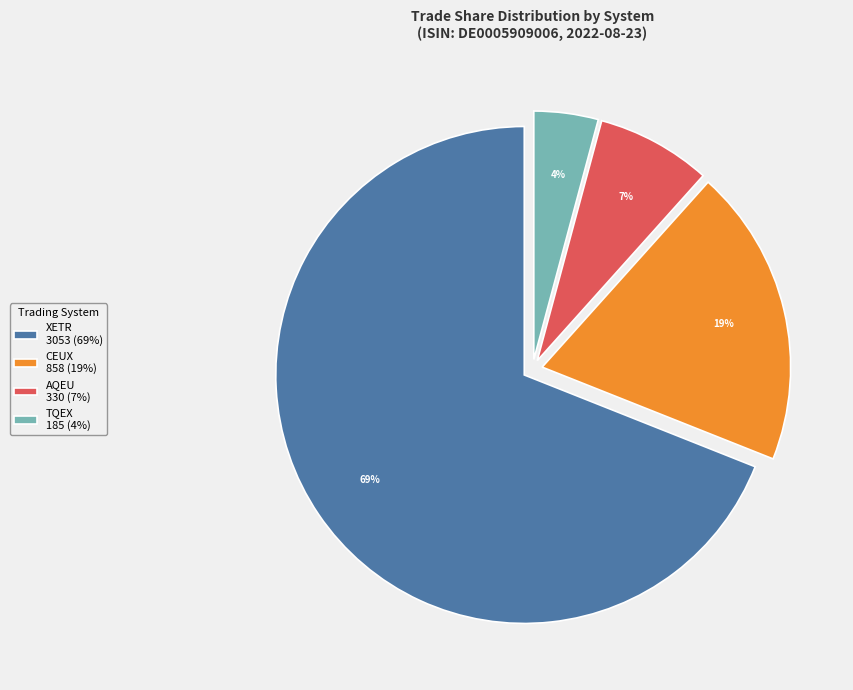

Approximately how many times larger is the value at TQEX 185 (4%) compared to AQEU 330 (7%)?

0.6